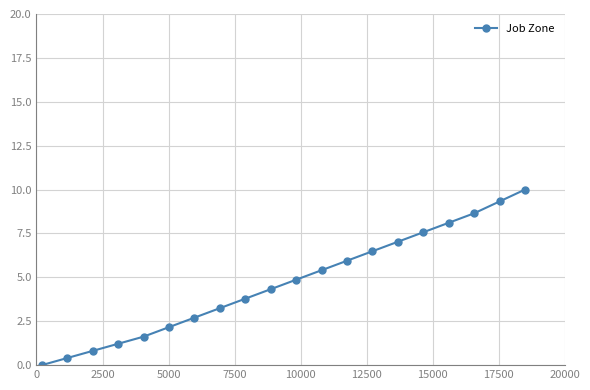

What is the value of the 14th point from the left?

6.5